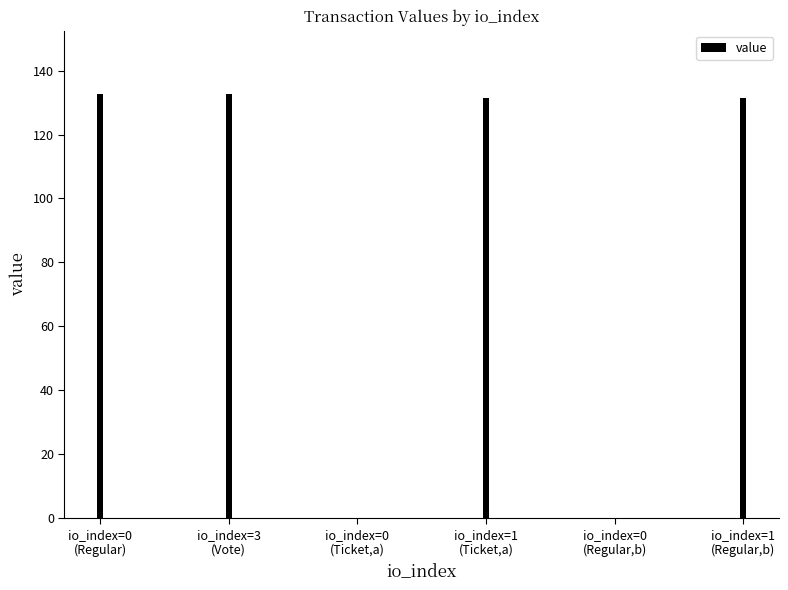

Count the number of data series in this chart.

1